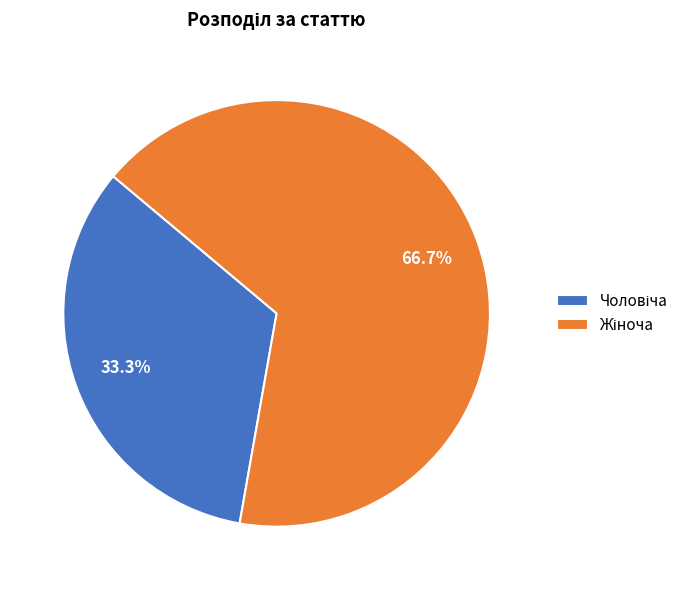

Is there any slice that represents more than half of the pie?

Yes